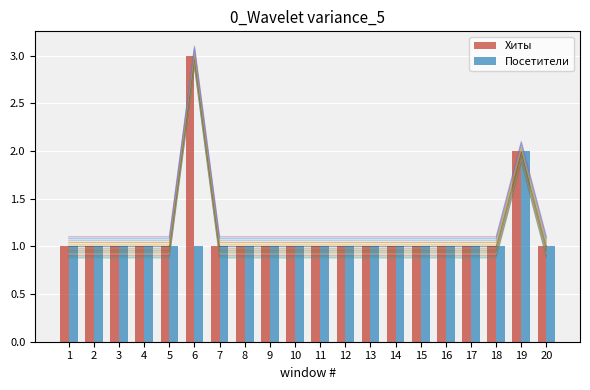

List the series in order of their overall mean, highest first.

Хиты, Посетители